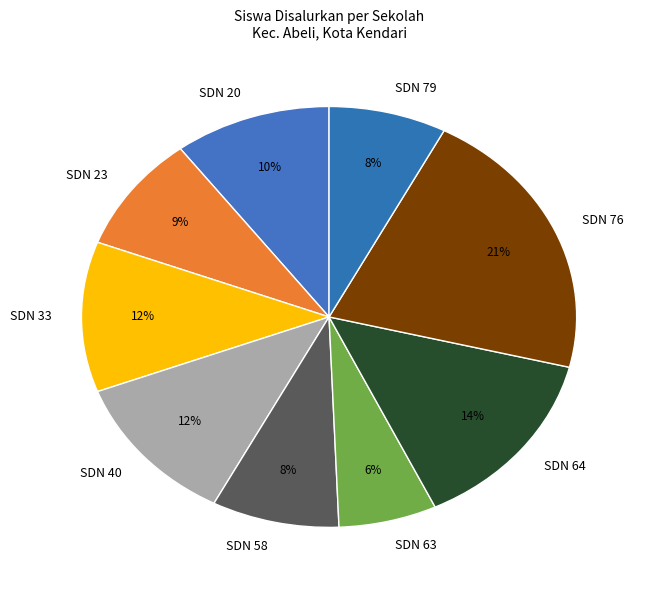

Is there any slice that represents more than half of the pie?

No